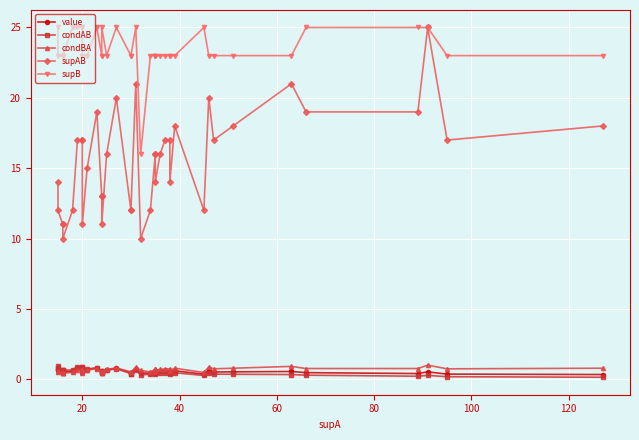

True or false: value and supB cross at least once.

False